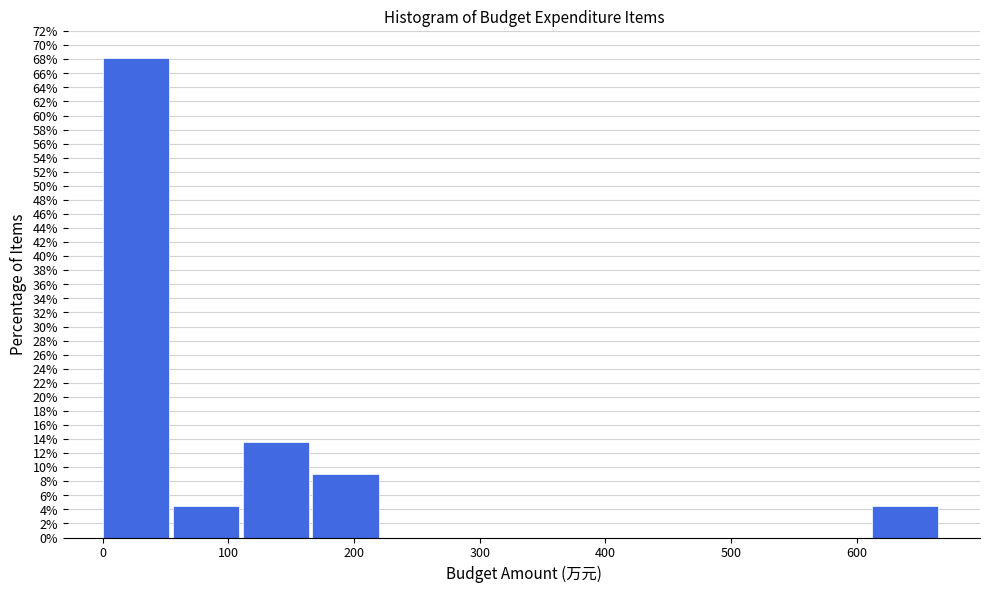

Reading left to right, list every bar in this chart as the range it spans on the x-axis followed by its height. Neither the bar edges nor the heights are printed on the chart, so give them approximately, as read against the axes.

0 to 60: 68.2
60 to 110: 4.6
110 to 170: 13.6
170 to 220: 9.0
220 to 280: 0
280 to 330: 0
330 to 390: 0
390 to 450: 0
450 to 500: 0
500 to 560: 0
560 to 610: 0
610 to 670: 4.6